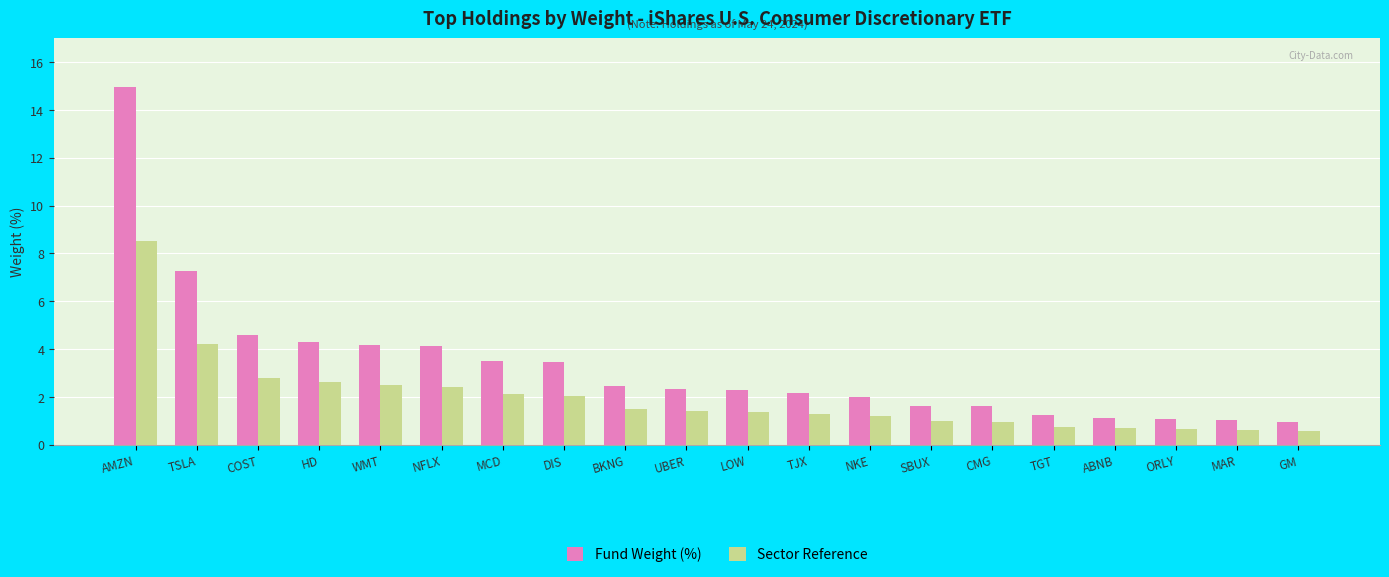

At which category is the sum across all series the highest?

AMZN